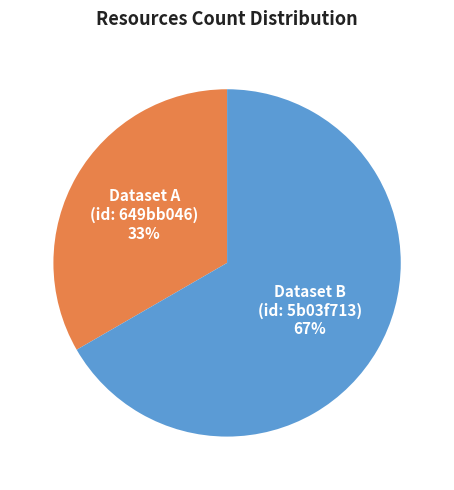

The Dataset A (id: 649bb046) slice represents 40% of the pie. True or false?

False